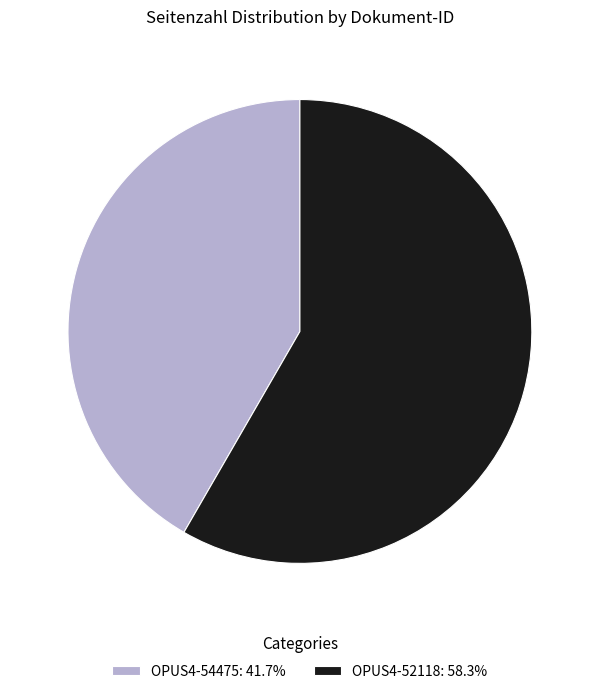

Do OPUS4-54475: 41.7% and OPUS4-52118: 58.3% together represent more than half of the pie?

Yes